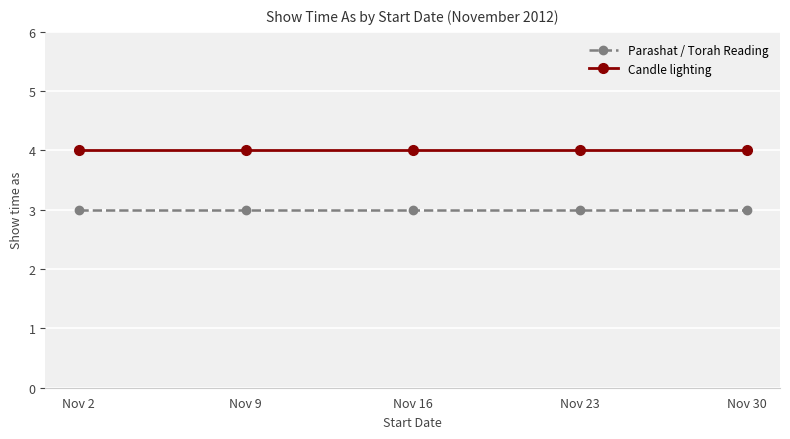

What is the value of the Parashat / Torah Reading point at the 2nd from the left?

3